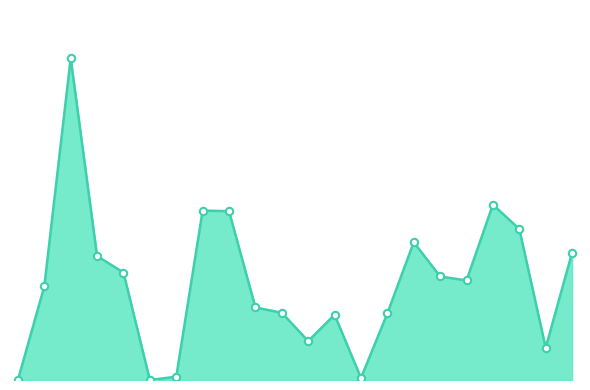

Is this an area chart (filled region under the line)?

Yes